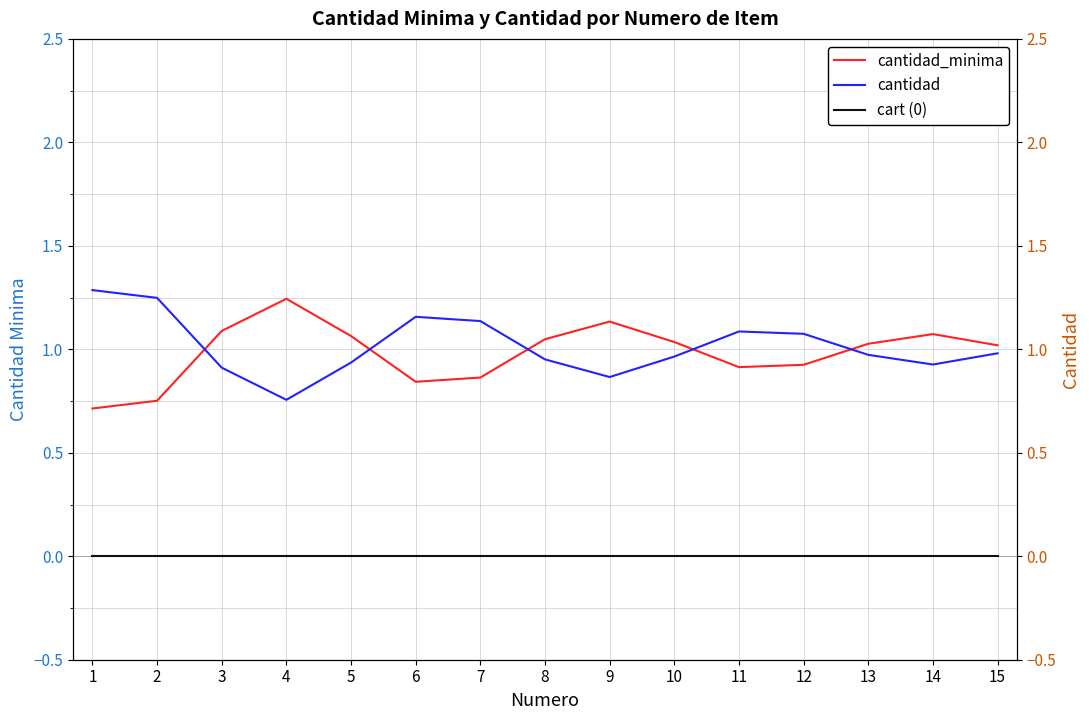

At 7, list the series in order from smallest to largest.

cart (0), cantidad_minima, cantidad